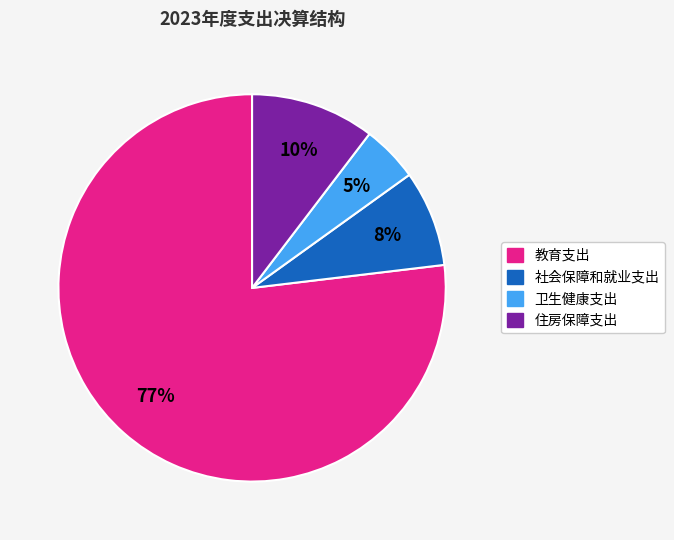

To the nearest percent, what is the combined percentage of 住房保障支出 and 社会保障和就业支出?

18%